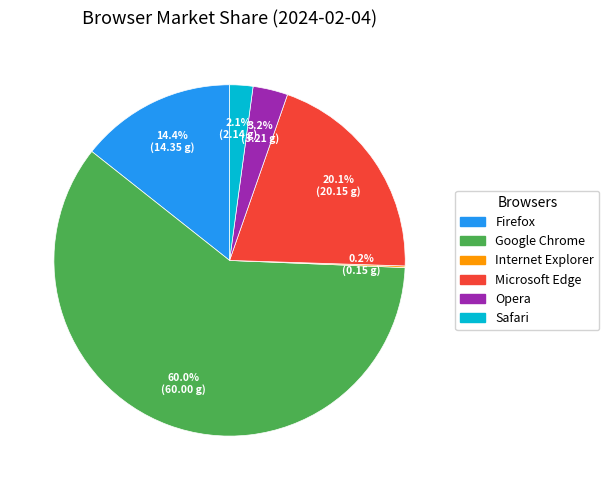

What is the ratio of the value at Opera to the value at Safari?

1.5